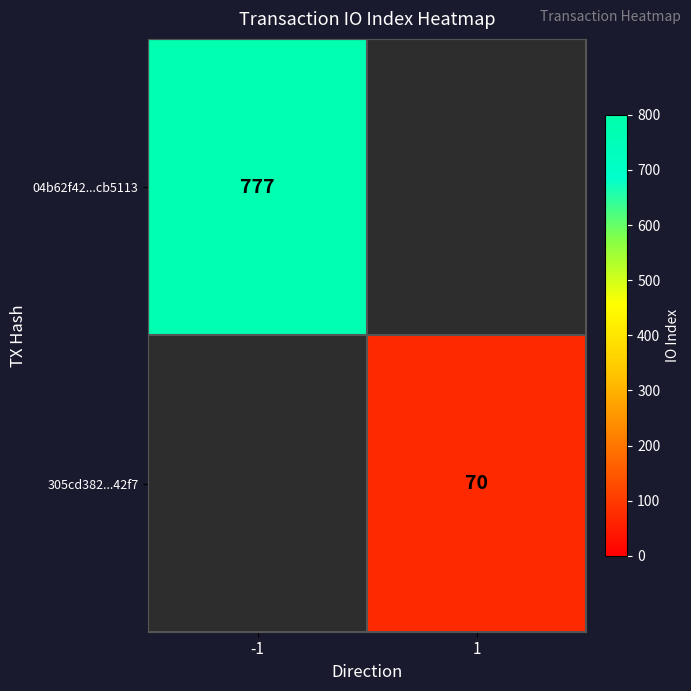

Is it true that 04b62f42...cb5113 equals 777 at -1?

True